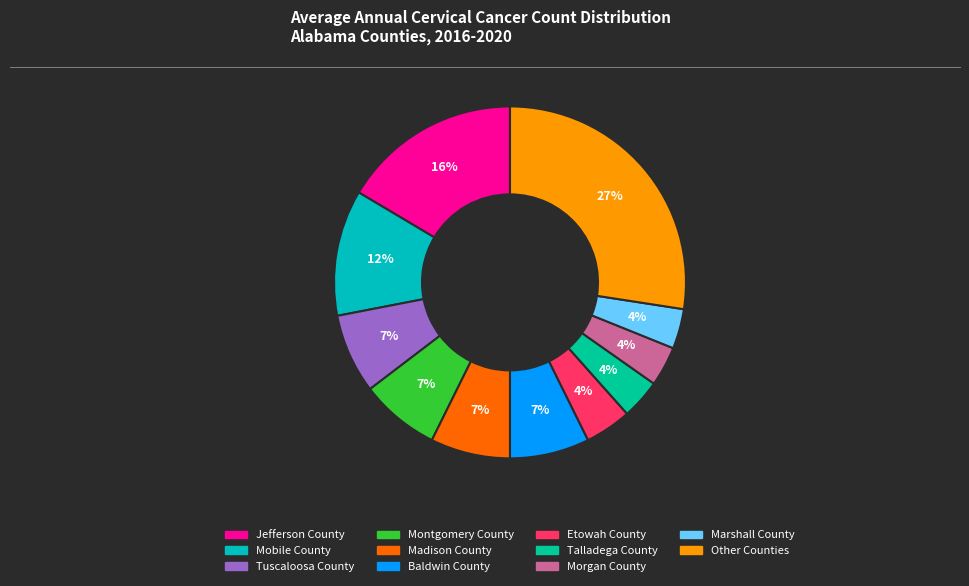

Does any single category account for the majority?

No